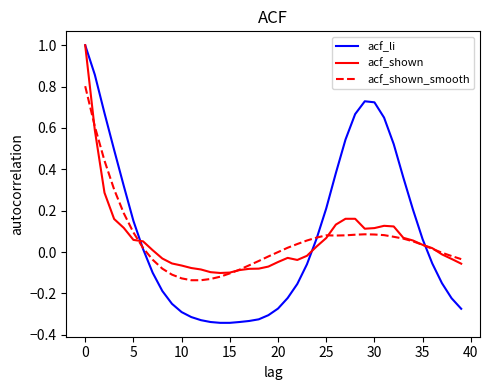

What is the maximum value for acf_shown?

1.0